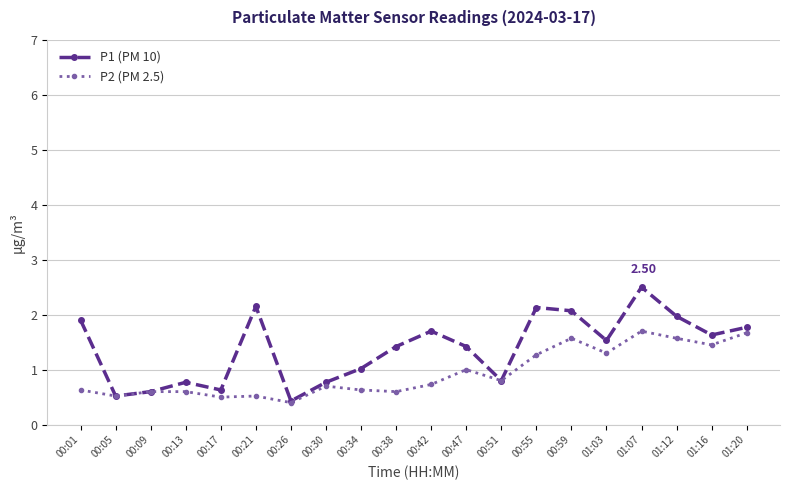

How many series are shown in this chart?

2